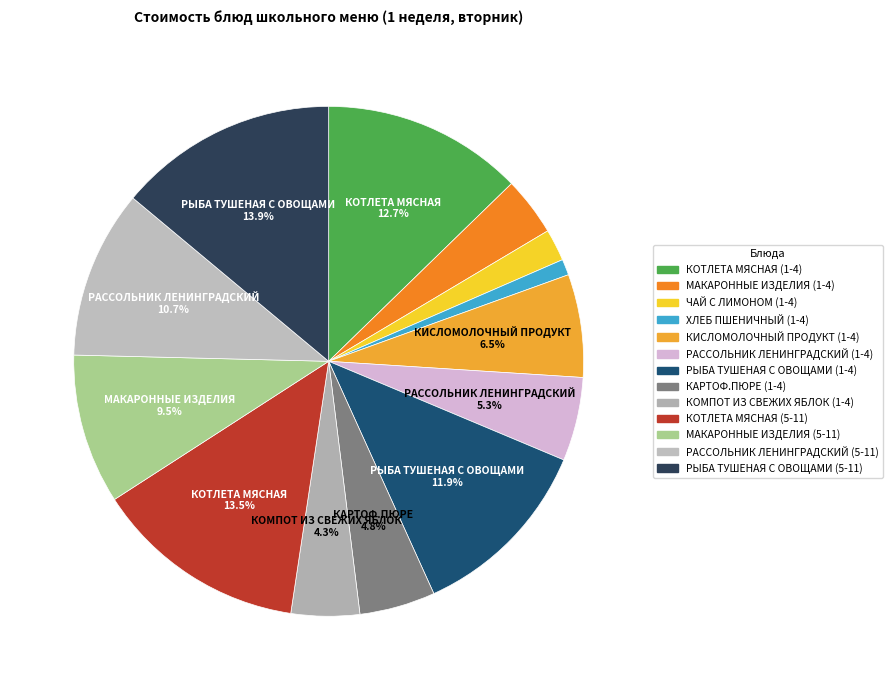

Which slice is the smallest?

ХЛЕБ ПШЕНИЧНЫЙ (1-4)